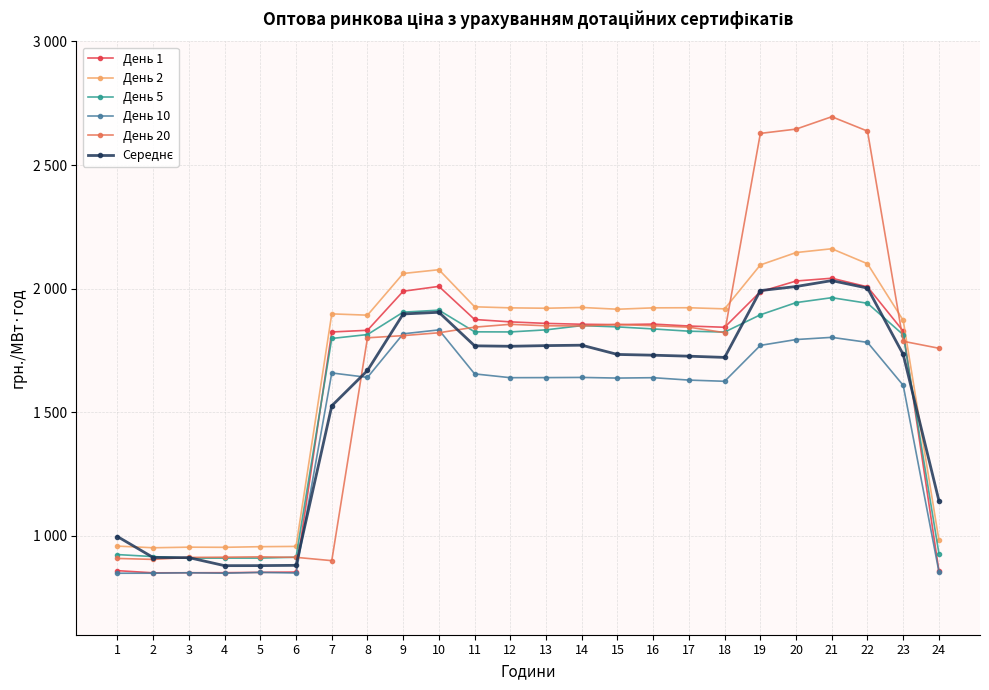

What value does the Середнє series have at 6?

880.7